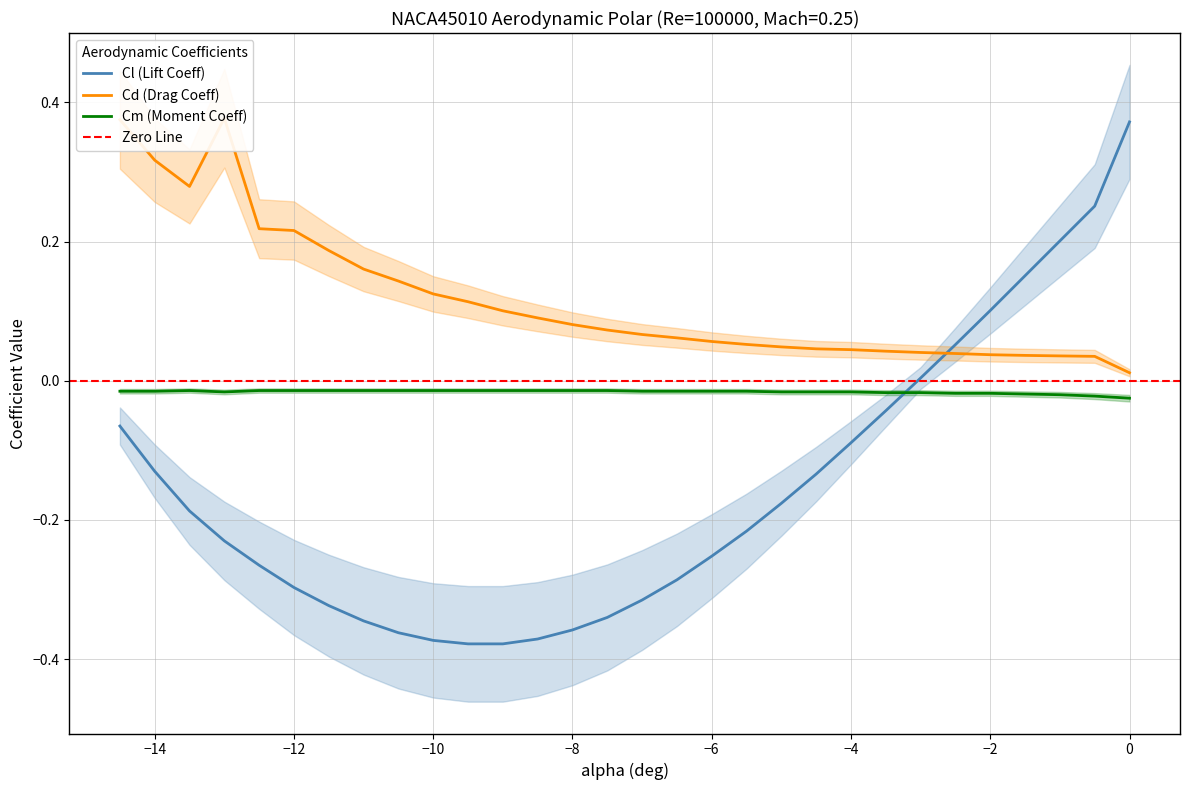

True or false: Cl (Lift Coeff) has a value of -0.5 at −8.

False